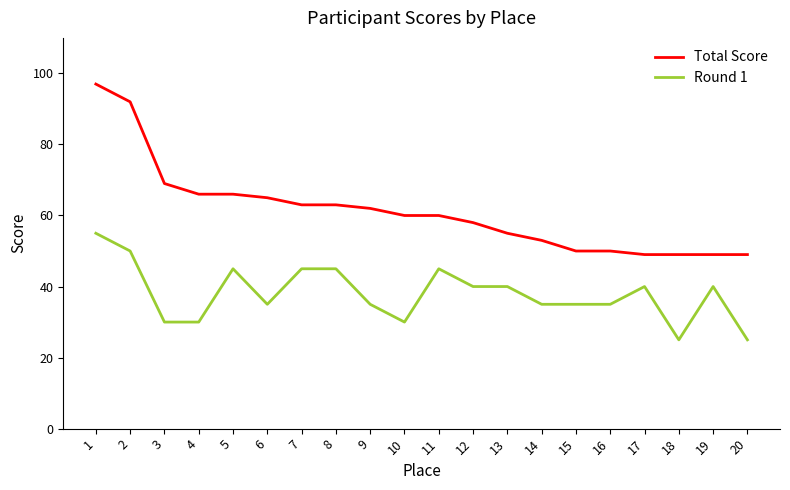

What is the sum of all Total Score values?

1225